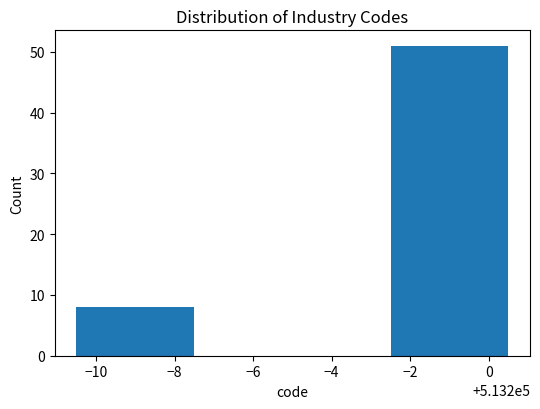

Reading left to right, extract all data points from this chart.

−10=8	−2=51